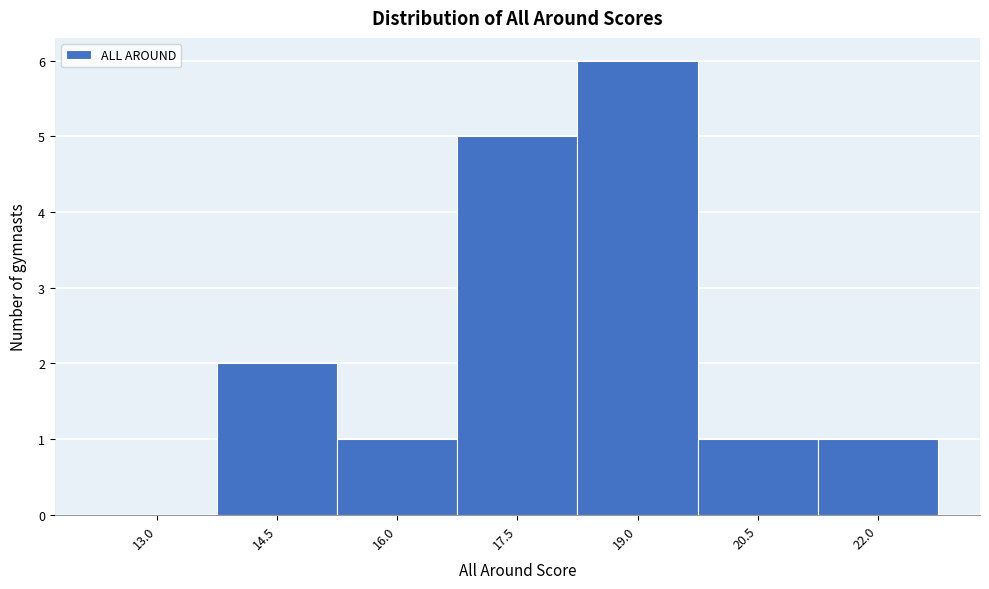

Reading left to right, list all the values displayed in this chart.

13.0=0	14.5=2	16.0=1	17.5=5	19.0=6	20.5=1	22.0=1